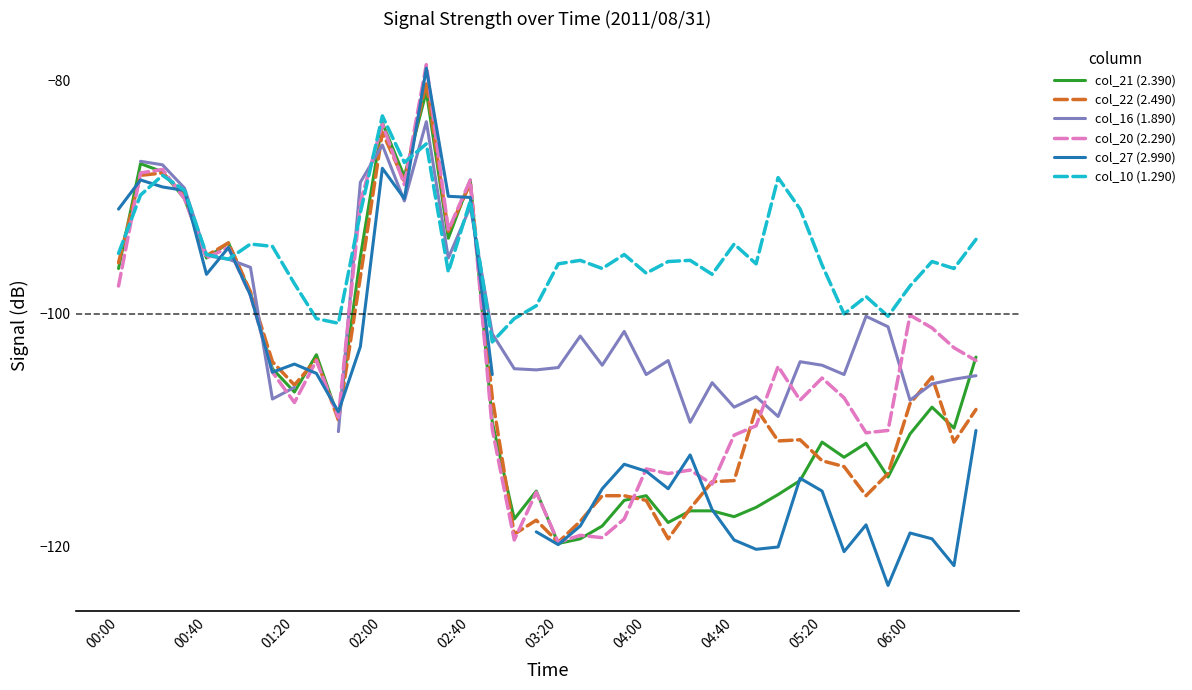

Between 04:00 and 37, which series saw the biggest shift?

col_27 (2.990)